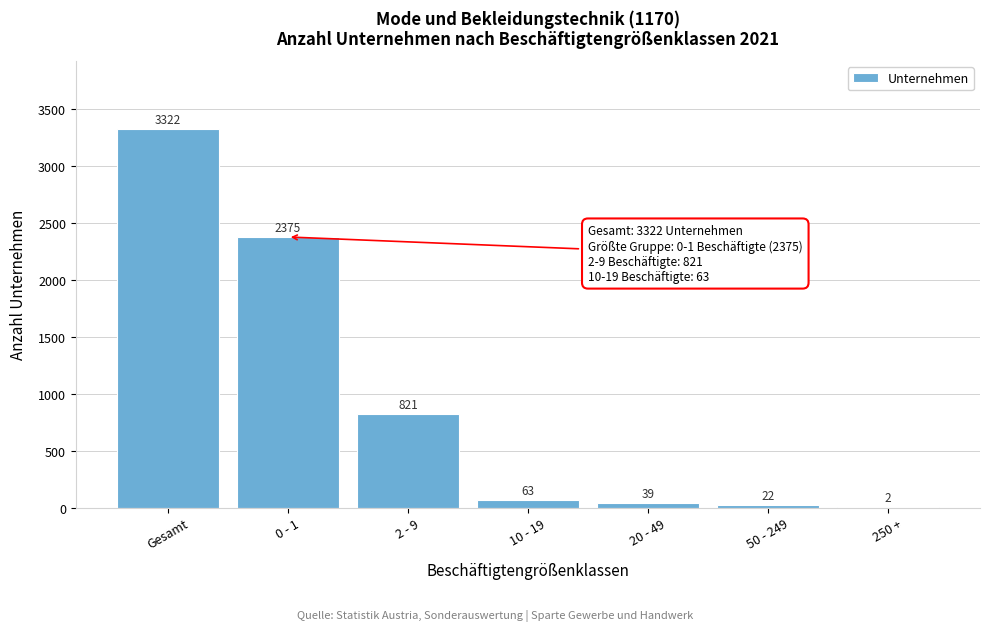

Reading right to left, transcribe all the data shown in this chart.

250 +=2	50 - 249=22	20 - 49=39	10 - 19=63	2 - 9=821	0 - 1=2375	Gesamt=3322